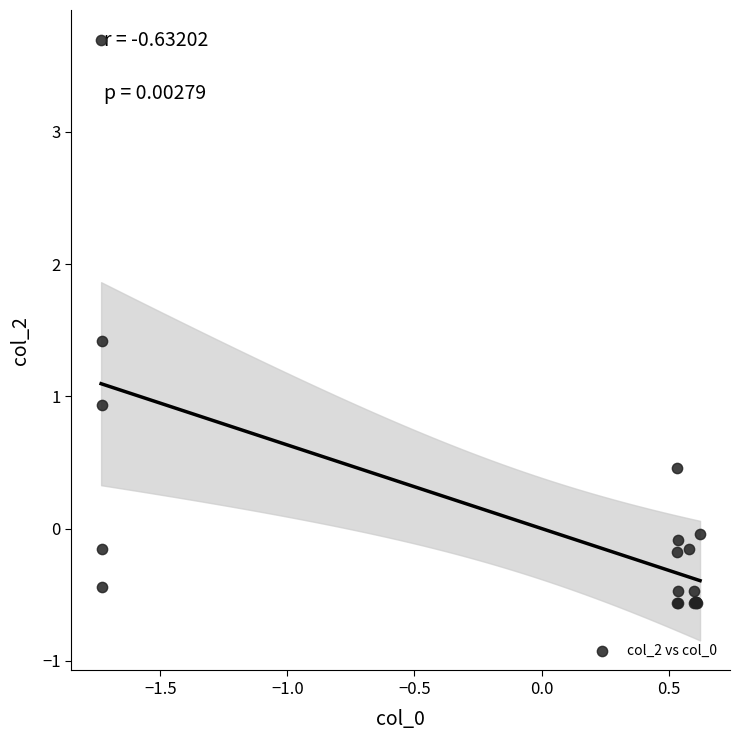

What Y value in the scatter plot is closest to 1?

0.9